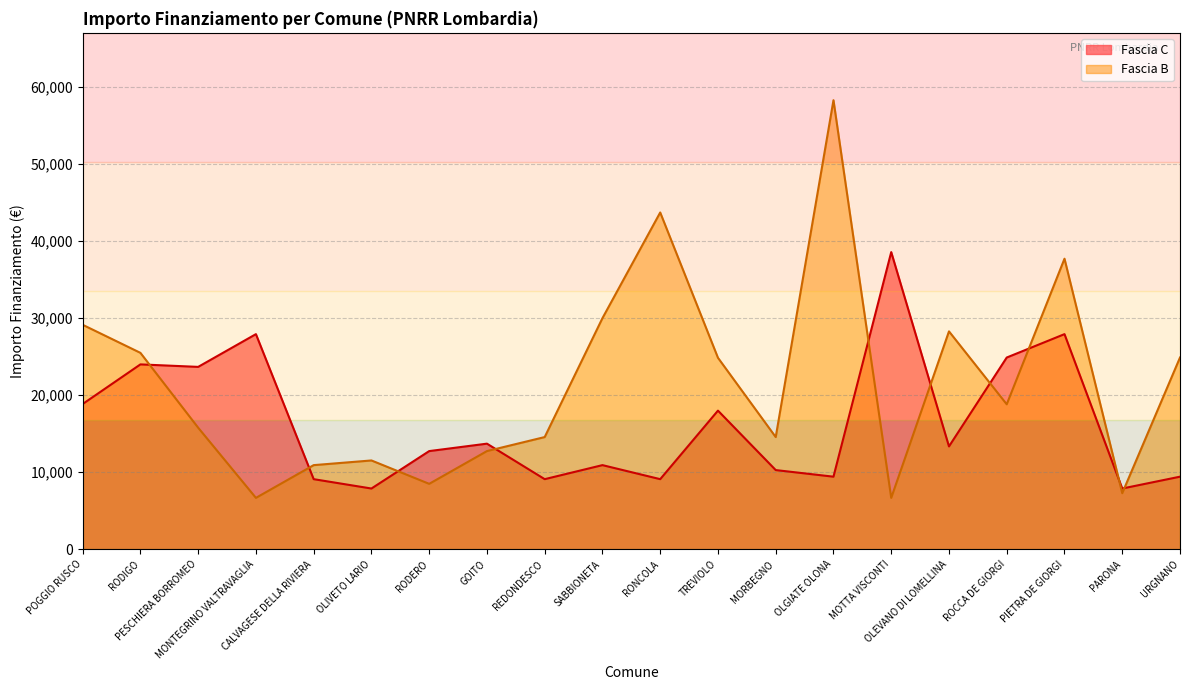

Which series ends up on top after the final intersection of Fascia C and Fascia B?

Fascia B